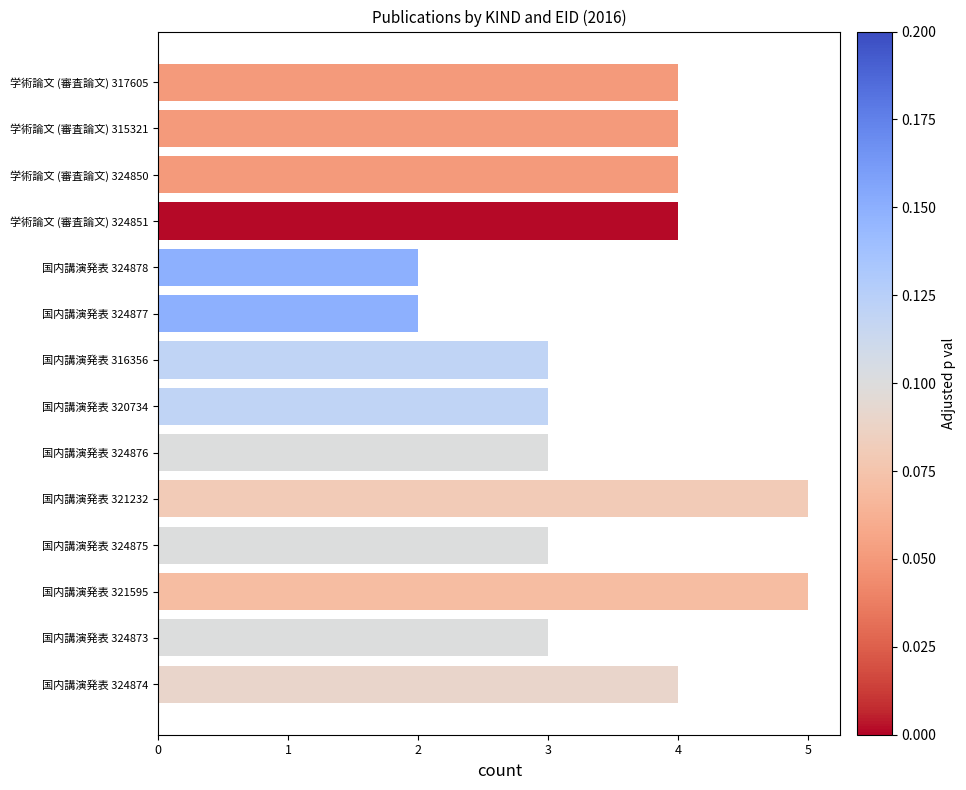

Does the chart contain stacked bars?

No